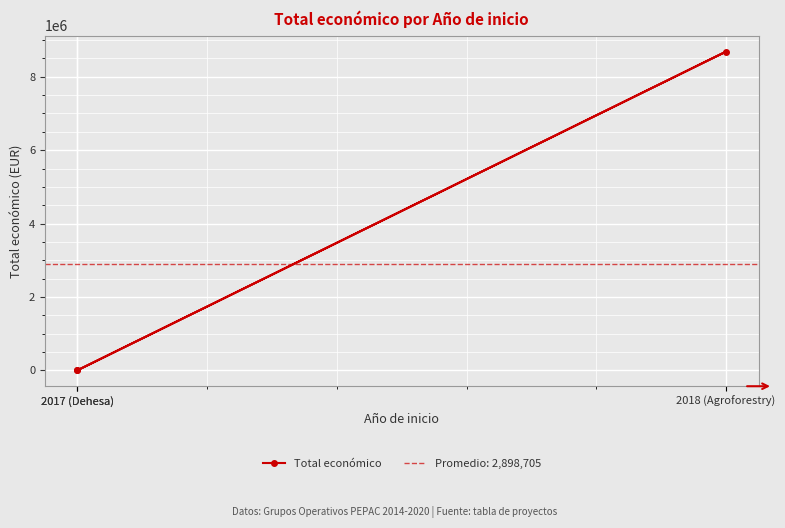

Count the number of data series in this chart.

1